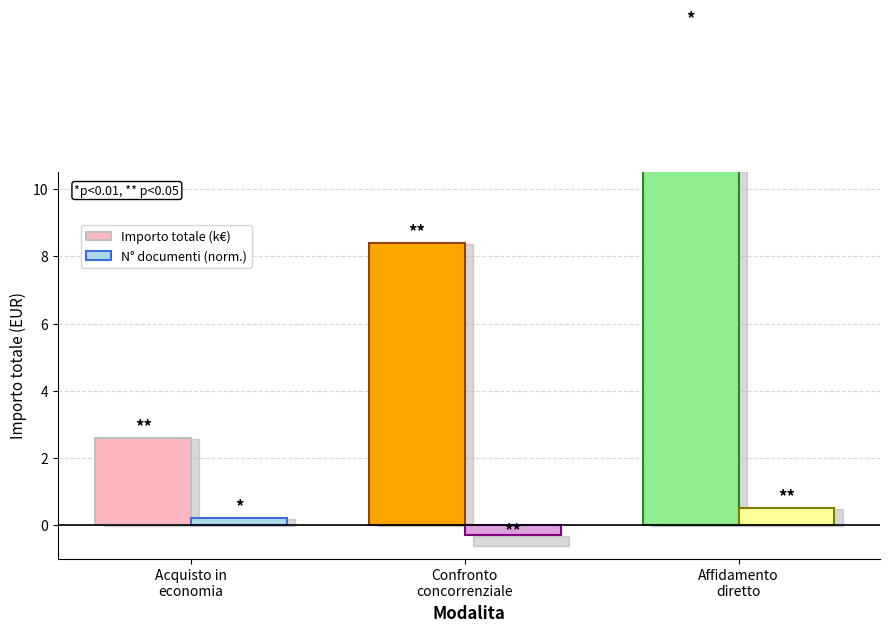

What is the total value across all series at Acquisto in
economia?

2.8